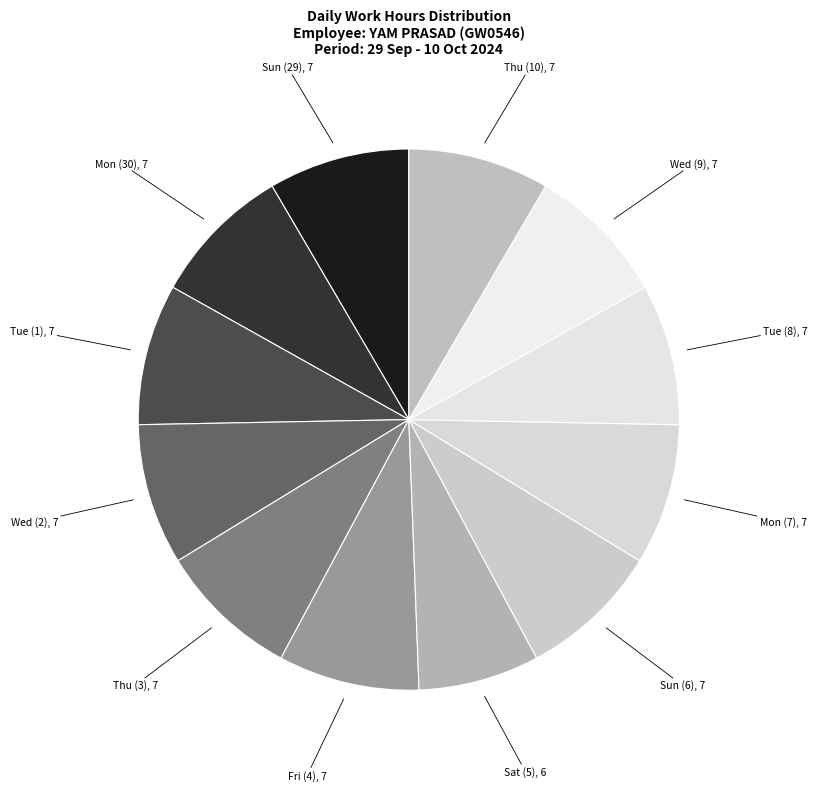

How many slices are in this pie chart?

12